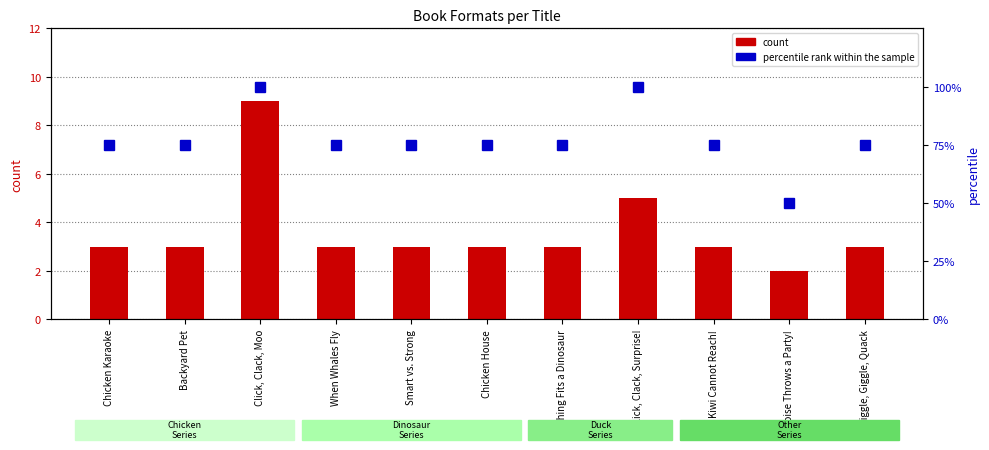

Reading left to right, transcribe all the data shown in this chart.

count: Chicken Karaoke=3	Backyard Pet=3	Click, Clack, Moo=9	When Whales Fly=3	Smart vs. Strong=3	Chicken House=3	Nothing Fits a Dinosaur=3	Click, Clack, Surprise!=5	Kiwi Cannot Reach!=3	Eloise Throws a Party!=2	Giggle, Giggle, Quack=3
percentile rank within the sample: Chicken Karaoke=75	Backyard Pet=75	Click, Clack, Moo=100	When Whales Fly=75	Smart vs. Strong=75	Chicken House=75	Nothing Fits a Dinosaur=75	Click, Clack, Surprise!=100	Kiwi Cannot Reach!=75	Eloise Throws a Party!=50	Giggle, Giggle, Quack=75